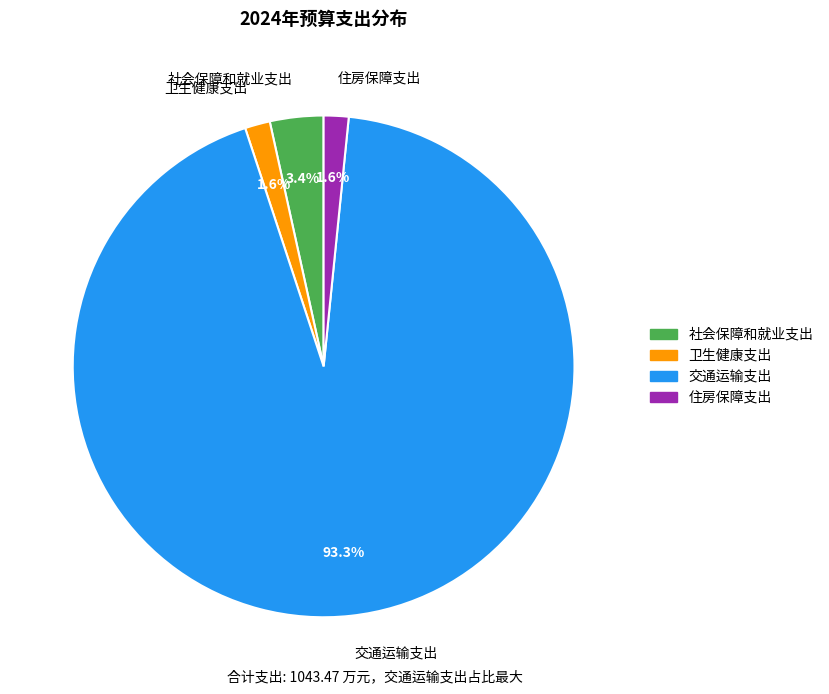

What is the majority slice?

交通运输支出